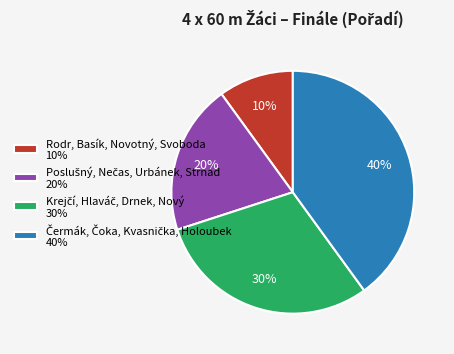

Is there any slice that represents more than half of the pie?

No